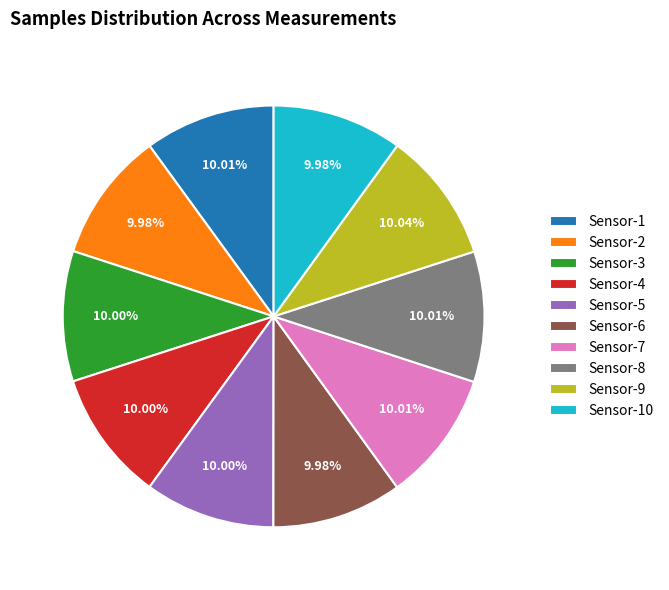

Approximately how many times larger is the value at Sensor-8 compared to Sensor-1?

1.0